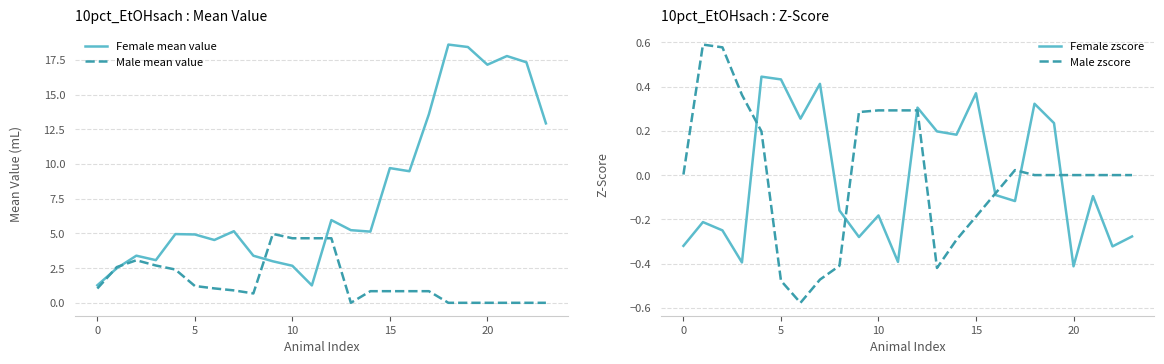

How many negative values does the Male zscore series have?

8